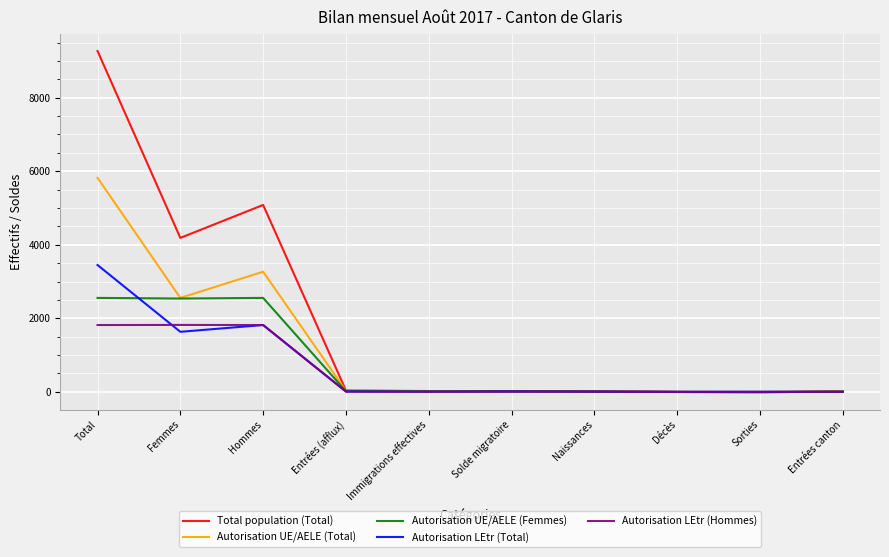

What is the greatest value displayed?

9268